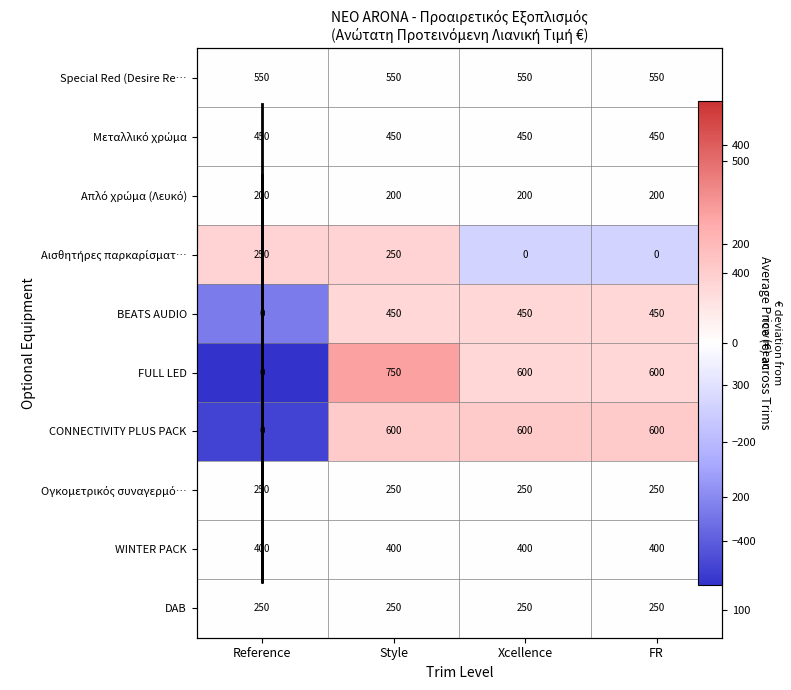

Which category has the highest value across all series?

Style